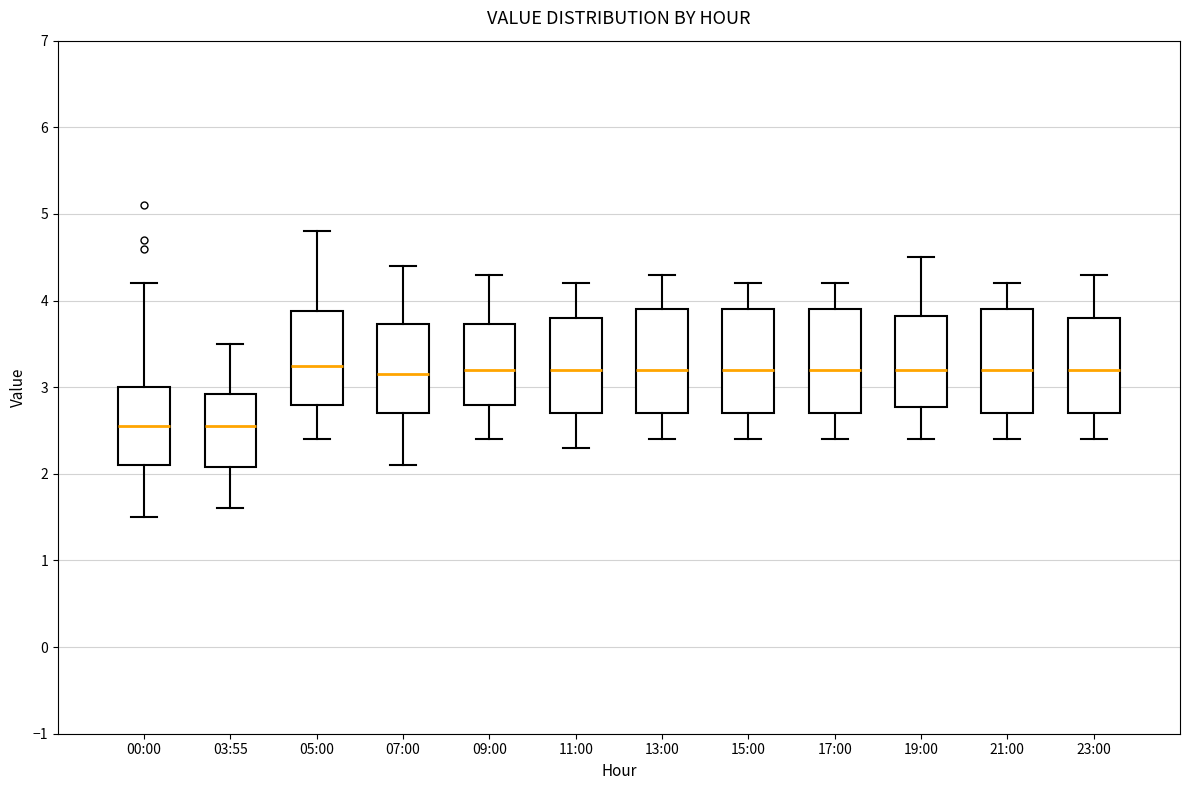

Reading left to right, transcribe this box plot: for each box, give where its median line is, the range the box spans, and where its two whiskers end, as read against the y-axis. The values are not printed on the chart, so give them approximately, as read against the axis.

00:00: median 2.6, box 2.1 to 3.0, whiskers 1.5 to 4.2
03:55: median 2.6, box 2.1 to 2.9, whiskers 1.6 to 3.5
05:00: median 3.3, box 2.8 to 3.9, whiskers 2.4 to 4.8
07:00: median 3.2, box 2.7 to 3.7, whiskers 2.1 to 4.4
09:00: median 3.2, box 2.8 to 3.7, whiskers 2.4 to 4.3
11:00: median 3.2, box 2.7 to 3.8, whiskers 2.3 to 4.2
13:00: median 3.2, box 2.7 to 3.9, whiskers 2.4 to 4.3
15:00: median 3.2, box 2.7 to 3.9, whiskers 2.4 to 4.2
17:00: median 3.2, box 2.7 to 3.9, whiskers 2.4 to 4.2
19:00: median 3.2, box 2.8 to 3.8, whiskers 2.4 to 4.5
21:00: median 3.2, box 2.7 to 3.9, whiskers 2.4 to 4.2
23:00: median 3.2, box 2.7 to 3.8, whiskers 2.4 to 4.3